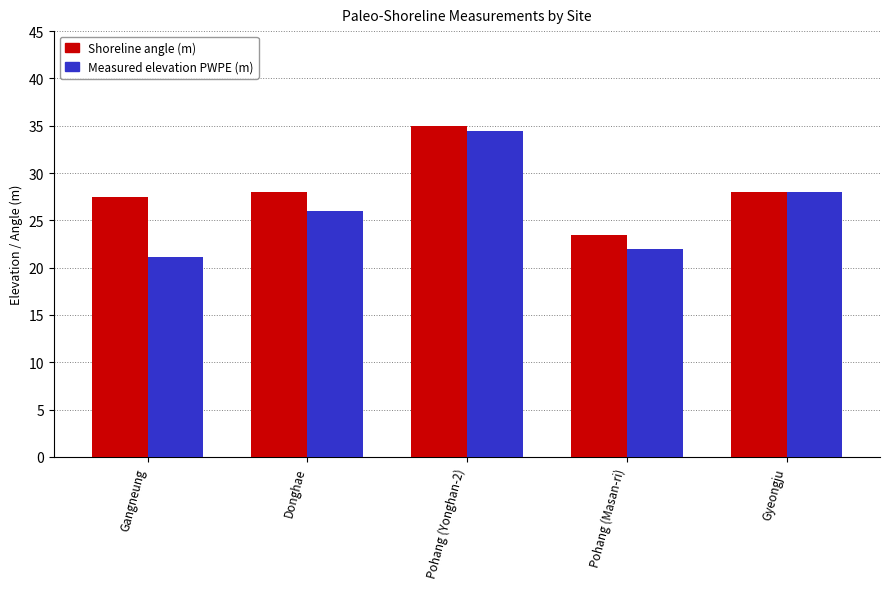

Reading left to right, what are all the values shown in this chart?

Shoreline angle (m): Gangneung=27.5	Donghae=28.0	Pohang (Yonghan-2)=35.0	Pohang (Masan-ri)=23.5	Gyeongju=28.0
Measured elevation PWPE (m): Gangneung=21.1	Donghae=26.0	Pohang (Yonghan-2)=34.4	Pohang (Masan-ri)=22.0	Gyeongju=28.0